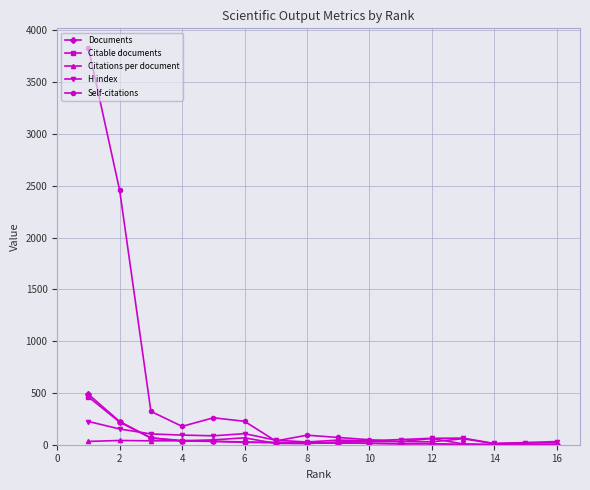

Rank the series by their maximum value, from highest to lowest.

Self-citations, Documents, Citable documents, H index, Citations per document